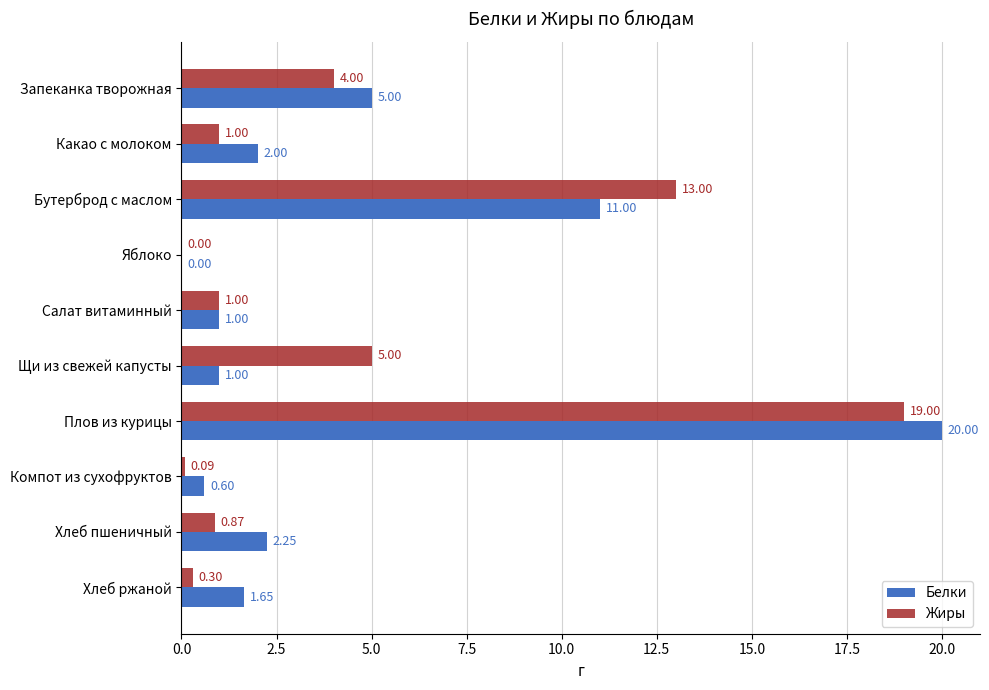

What is the sum of all Жиры values?

44.3